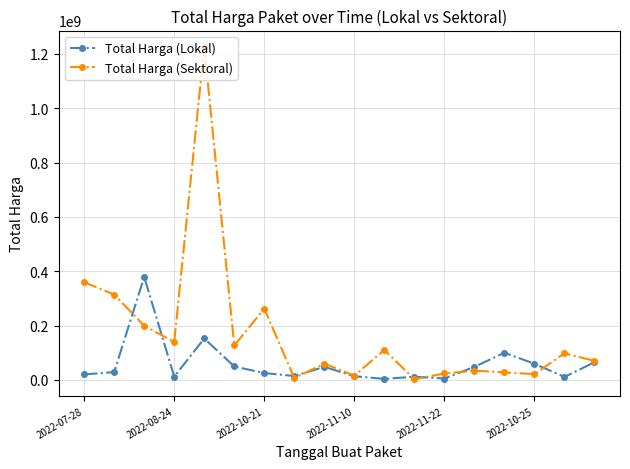

List the series in order of their peak value, lowest first.

Total Harga (Lokal), Total Harga (Sektoral)